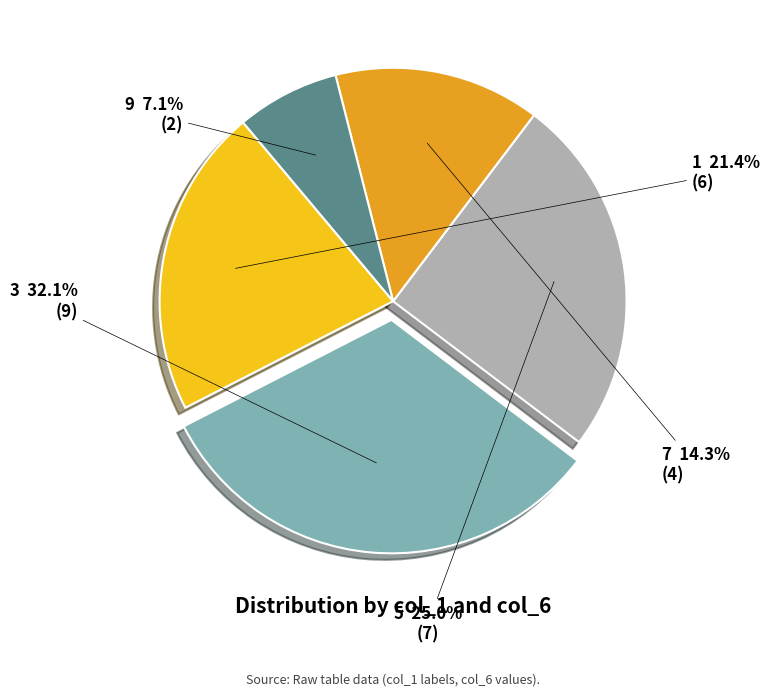

Is there a majority slice in this chart?

No